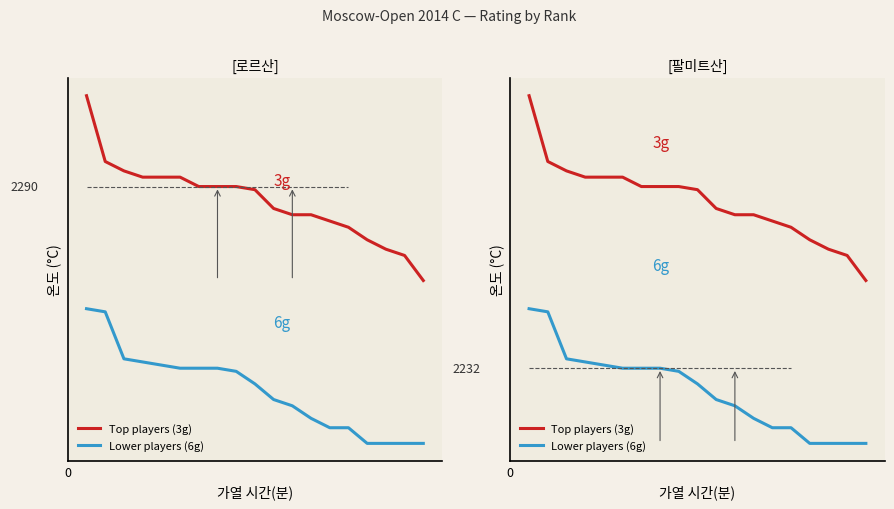

Between 8 and 18, which is larger?

8